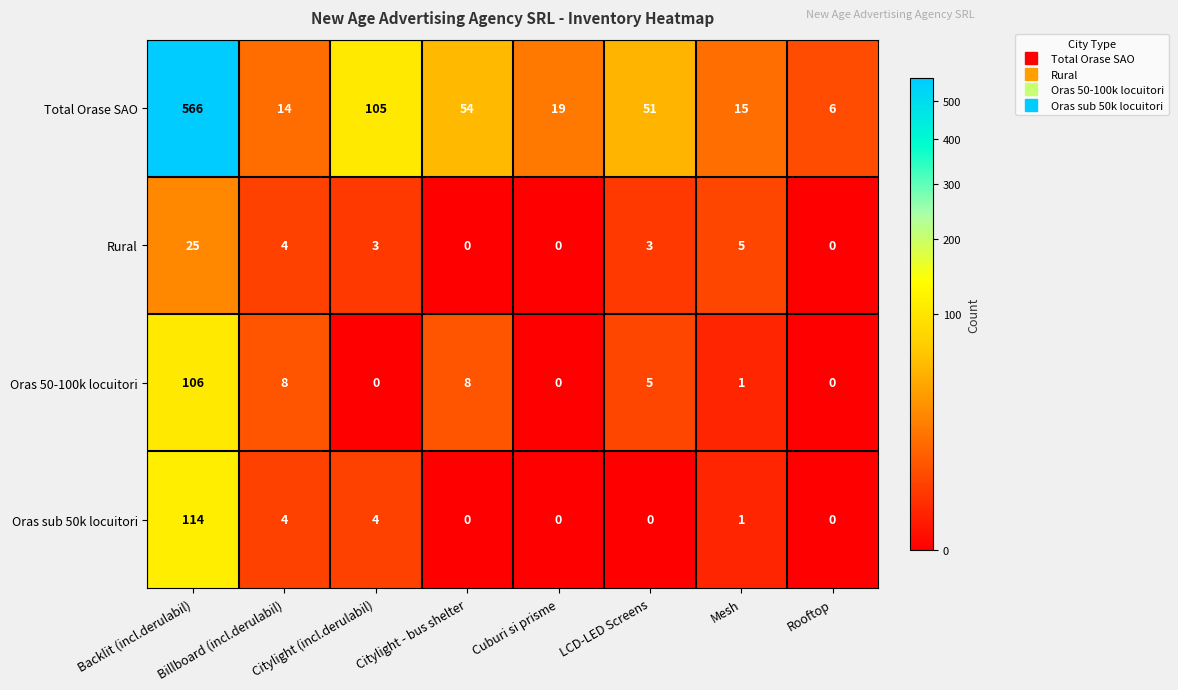

What is the sum of all Oras sub 50k locuitori values?

123